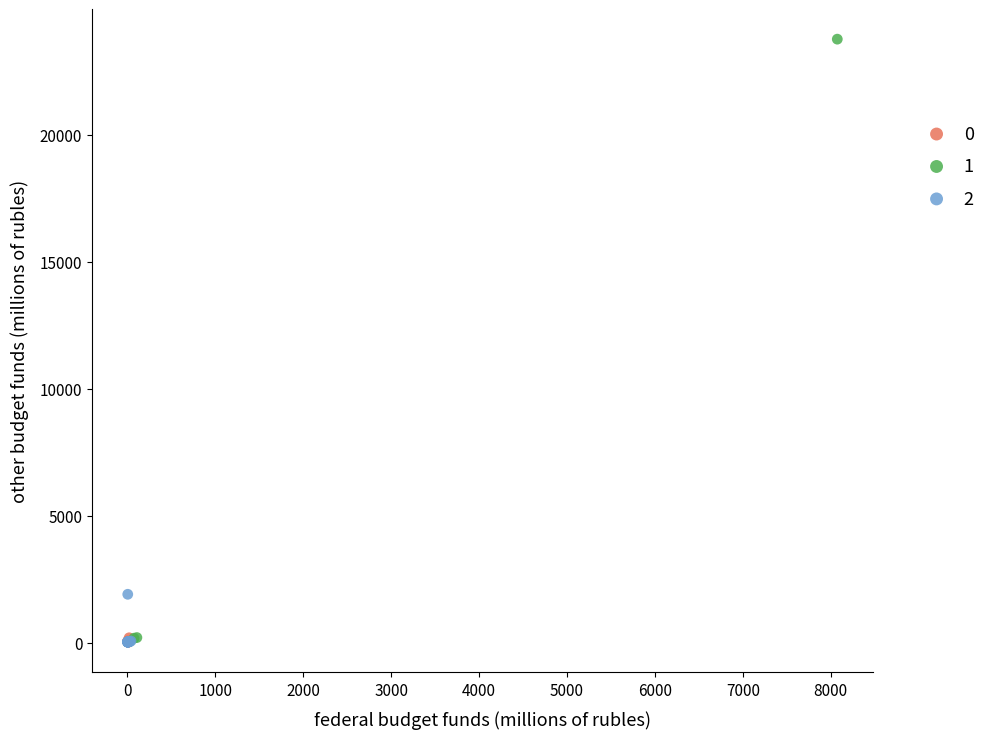

What are all the series names shown in the legend?

0, 1, 2